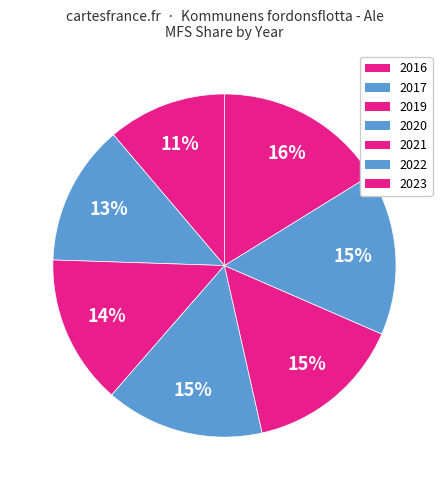

What is the ratio of the value at 2023 to the value at 2020?

1.1